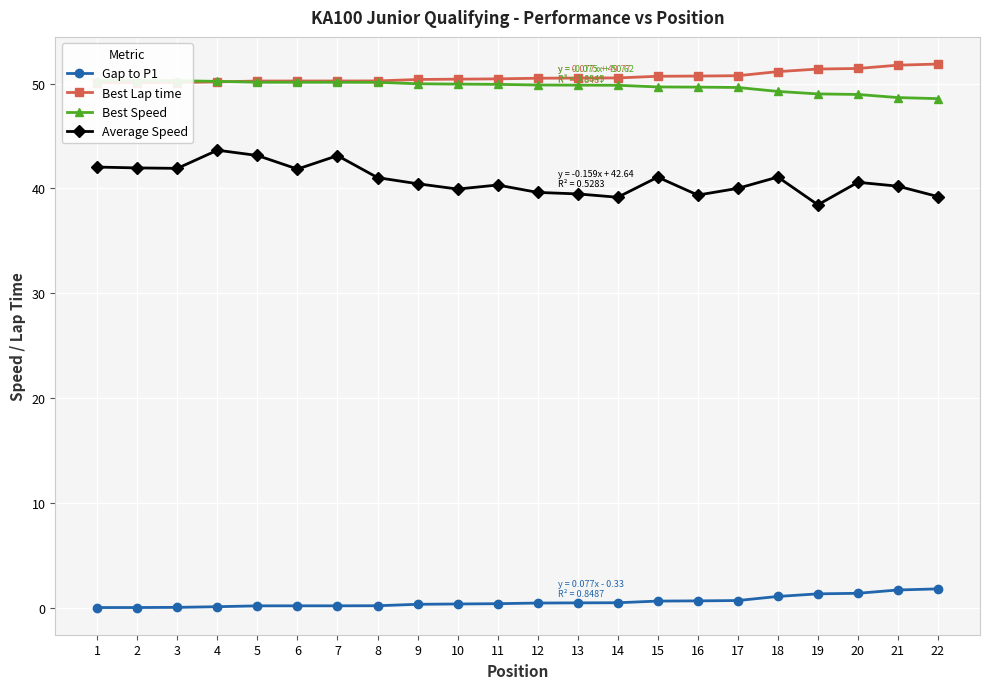

What is the average value of the Best Speed series?

49.8